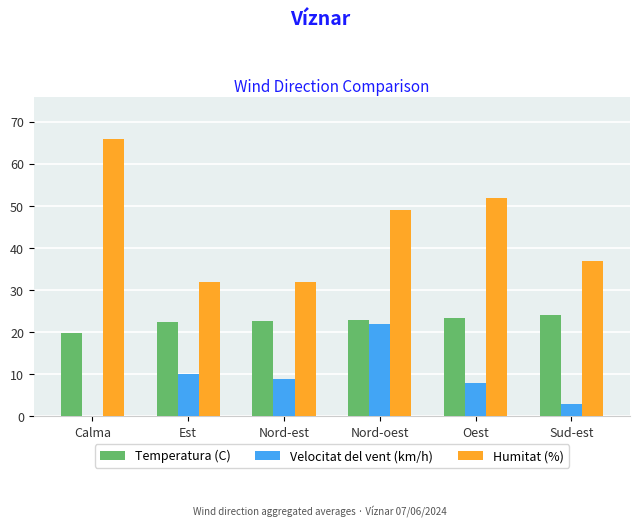

Which series has the widest spread of values?

Humitat (%)